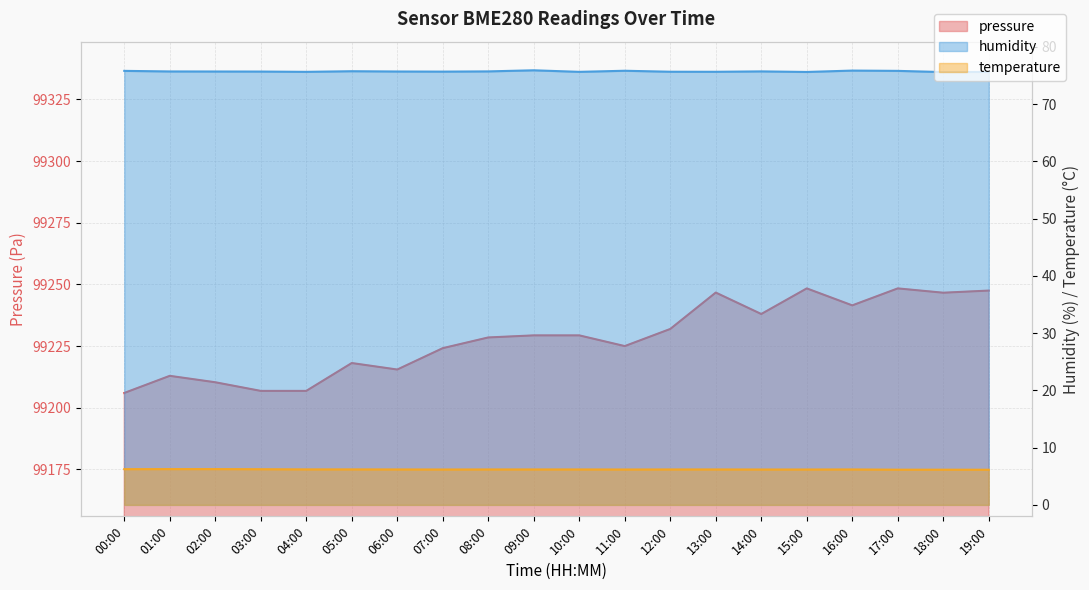

What is the sum of the humidity values at 05:00 and 14:00?

151.4